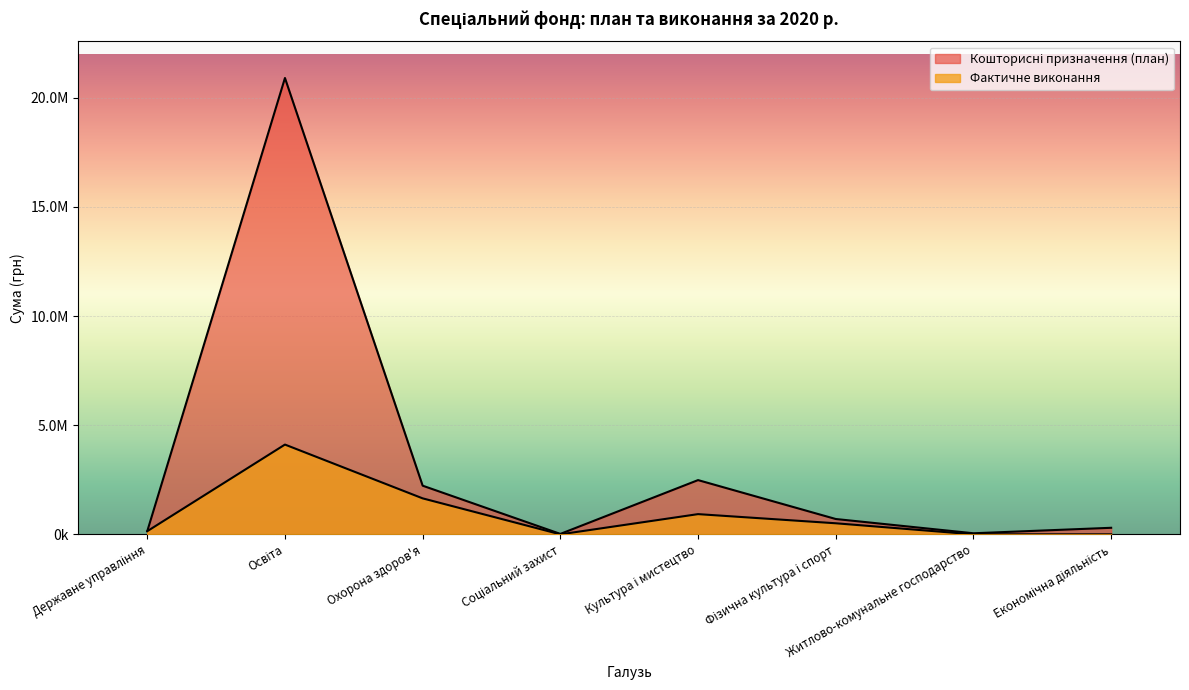

Which series has the largest total across all categories?

Кошторисні призначення (план)